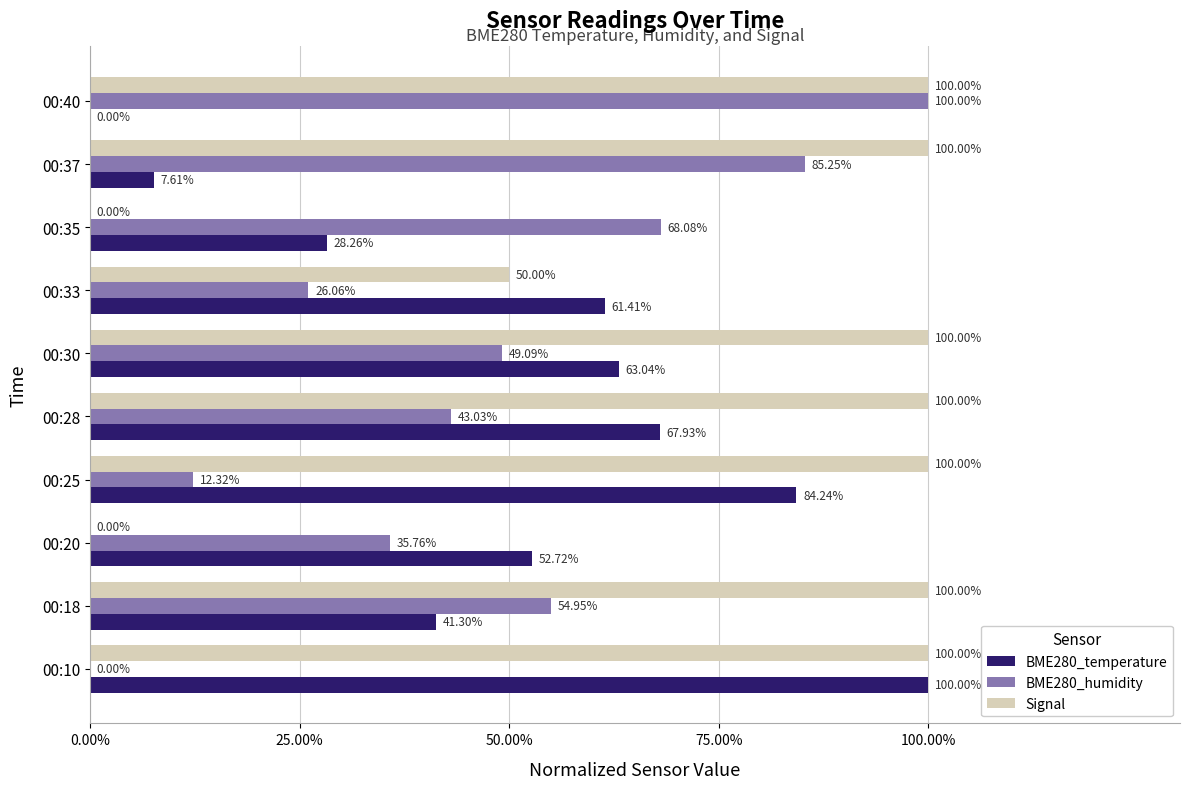

Which series changed the most between 00:28 and 00:33?

Signal